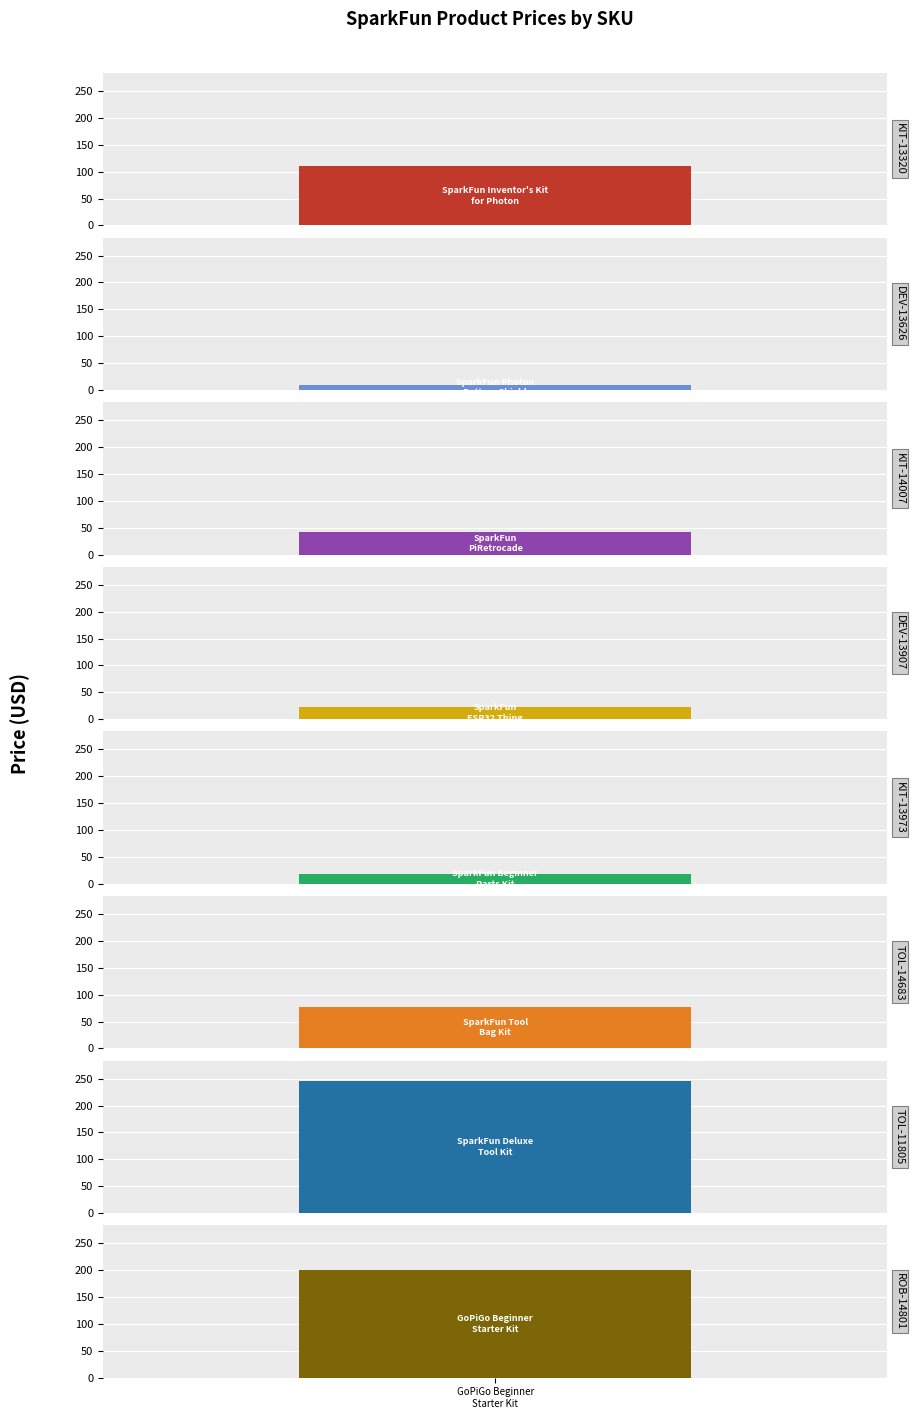

What is the change in value from DEV-13626 to TOL-14683?

+68.0